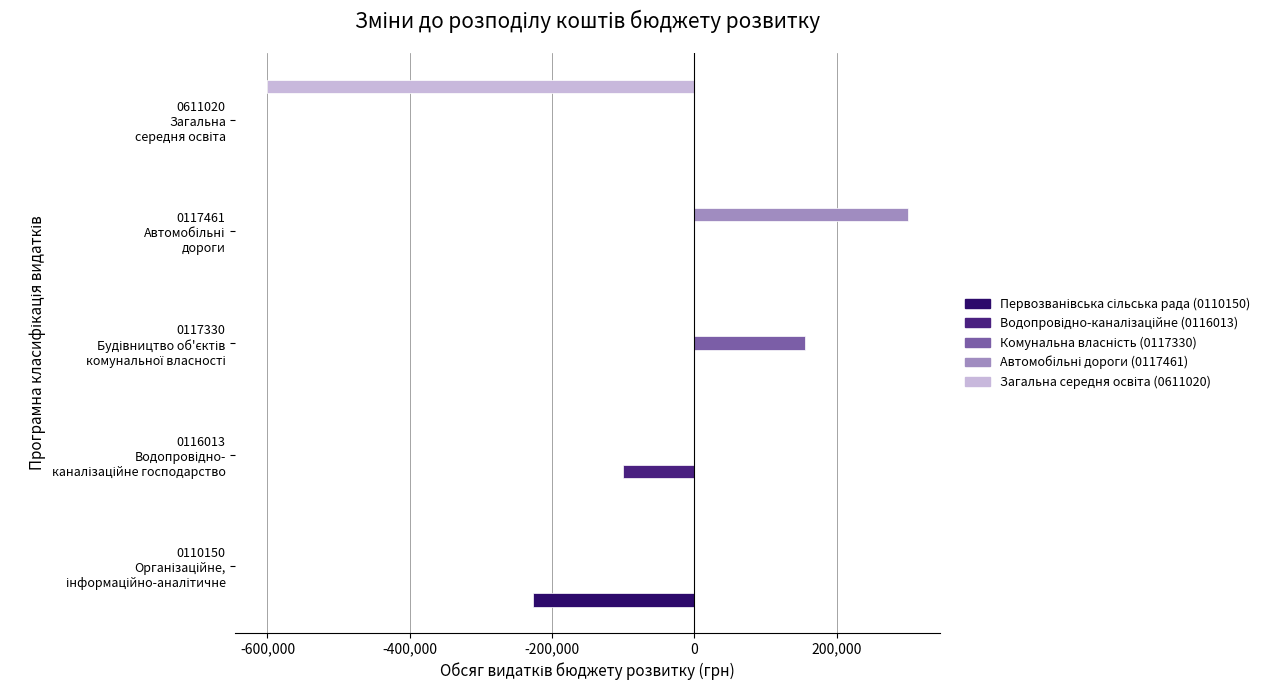

What is the maximum value shown in the chart?

300000